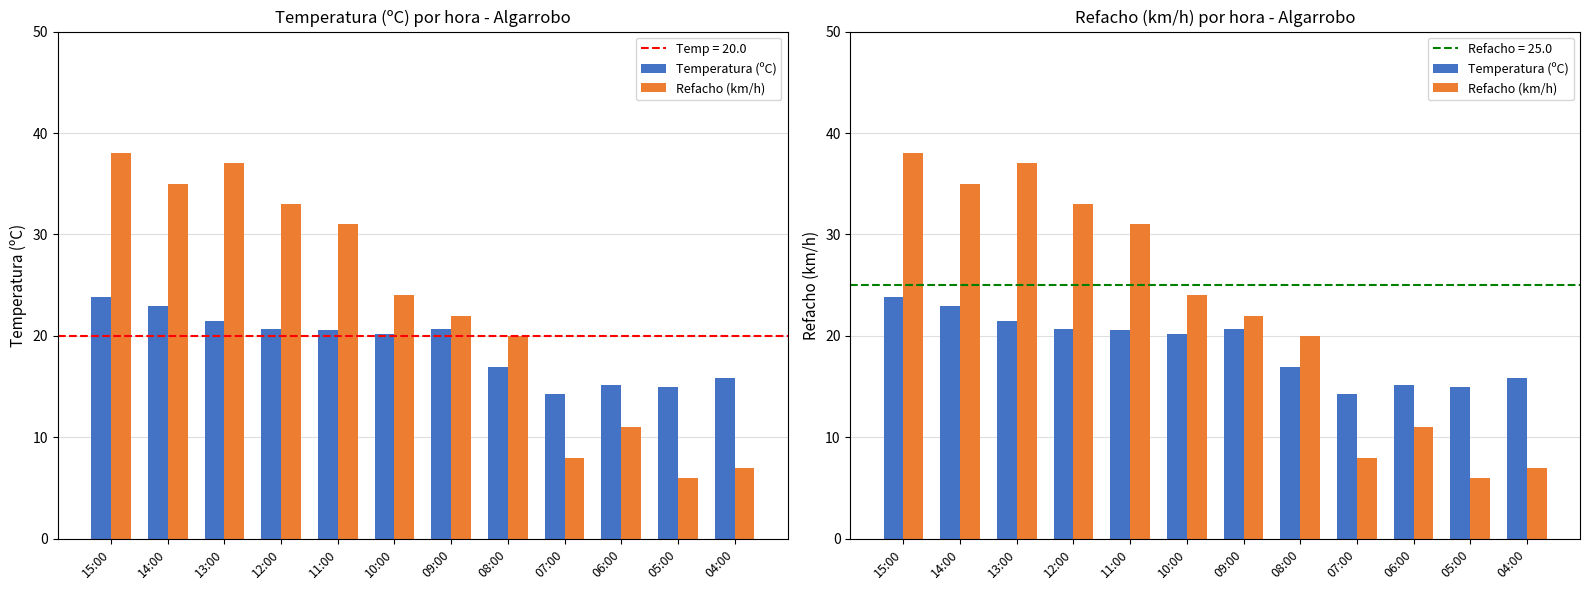

True or false: Temperatura (ºC) has a value of 10.7 at 09:00.

False